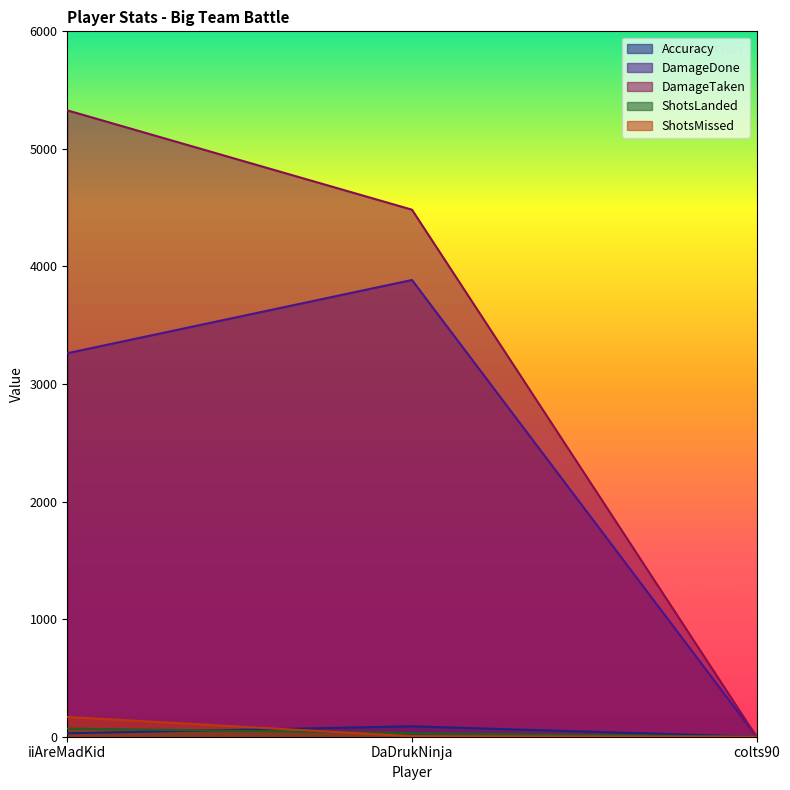

Is it true that DamageDone equals 3885.0 at DaDrukNinja?

True